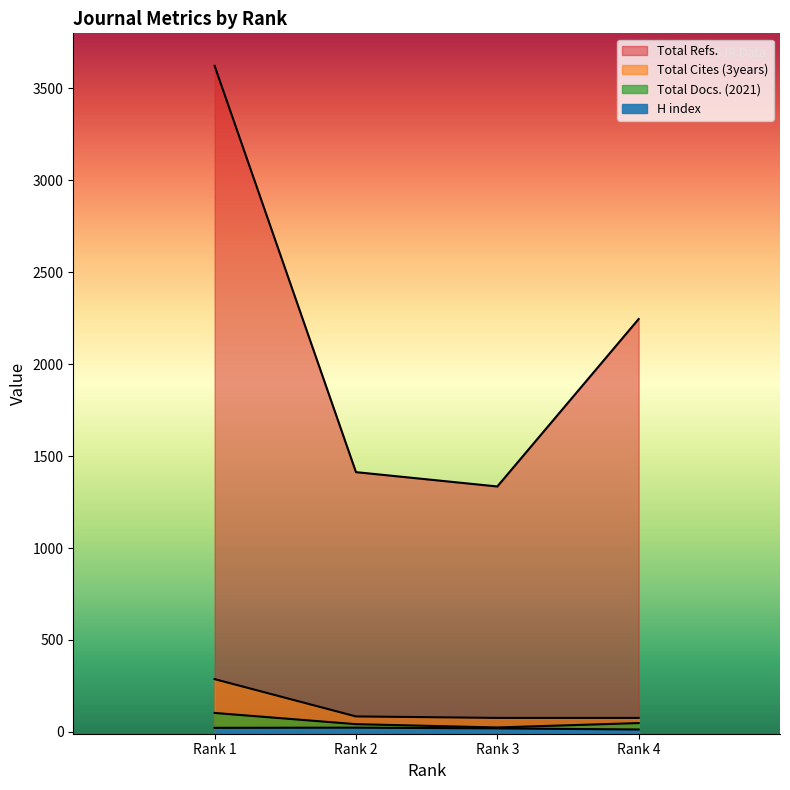

What are all the series names shown in the legend?

H index, Total Docs. (2021), Total Refs., Total Cites (3years)